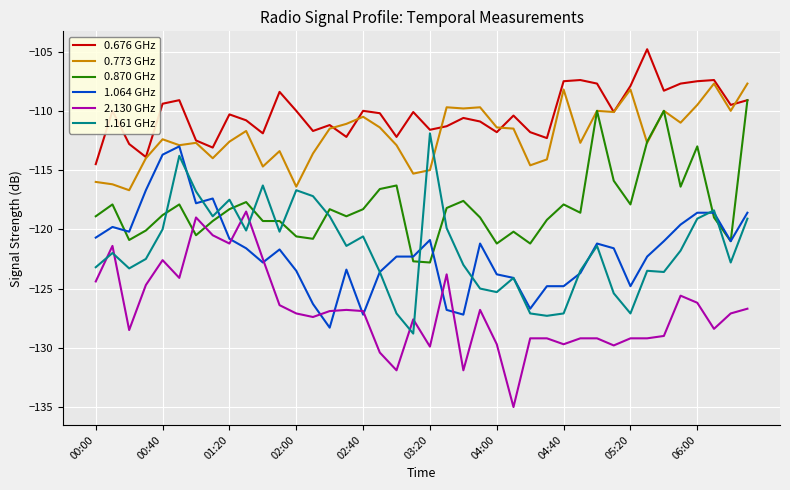

After their last crossing, which series has the higher values: 1.161 GHz or 2.130 GHz?

1.161 GHz